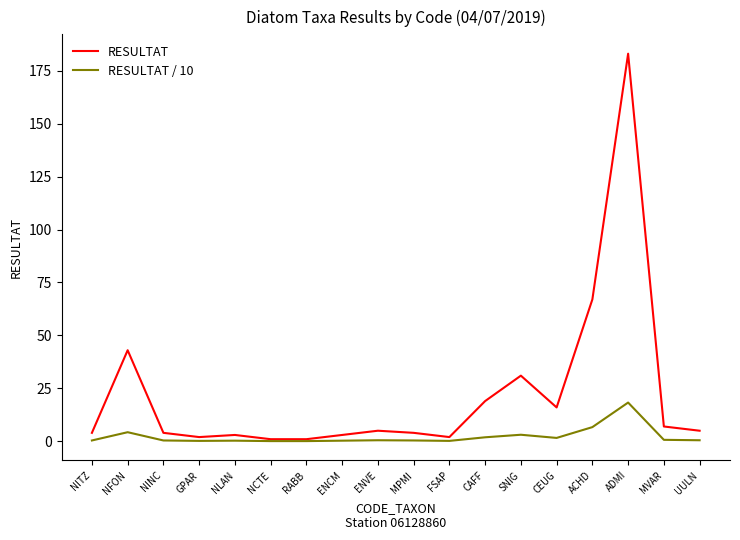

Rank the series by their average value, from highest to lowest.

RESULTAT, RESULTAT / 10